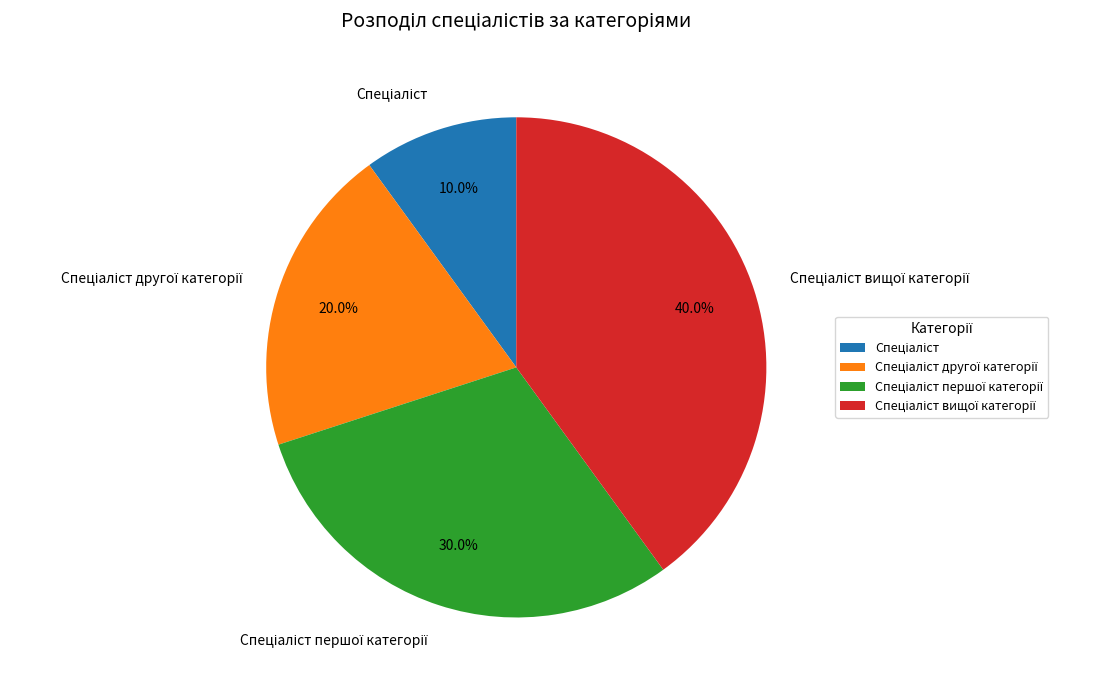

Is there any slice that represents more than half of the pie?

No